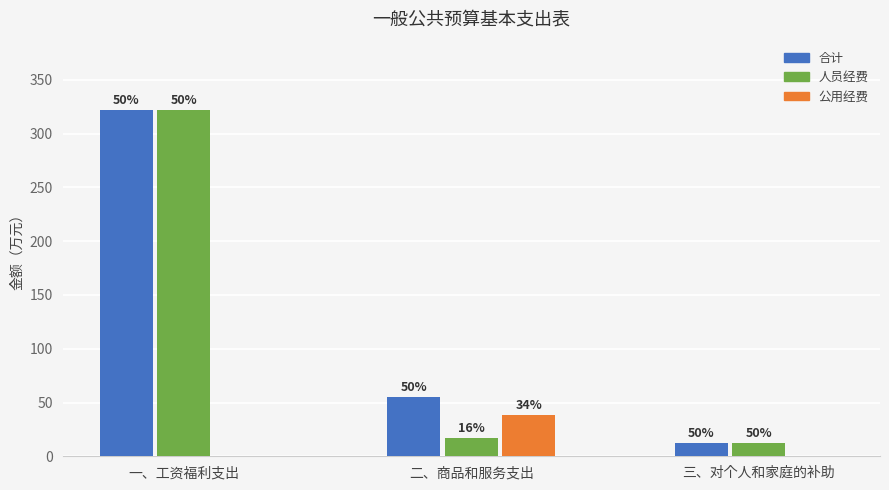

Reading left to right, transcribe all the data shown in this chart.

合计: 一、工资福利支出=322.1	二、商品和服务支出=55.2	三、对个人和家庭的补助=12.0
人员经费: 一、工资福利支出=322.1	二、商品和服务支出=17.2	三、对个人和家庭的补助=12.0
公用经费: 一、工资福利支出=0.0	二、商品和服务支出=38.0	三、对个人和家庭的补助=0.0